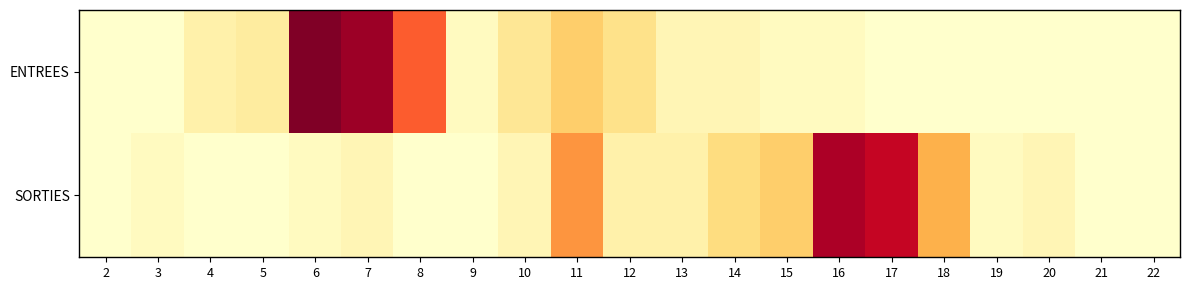

Which series has the largest range (max minus min)?

ENTREES